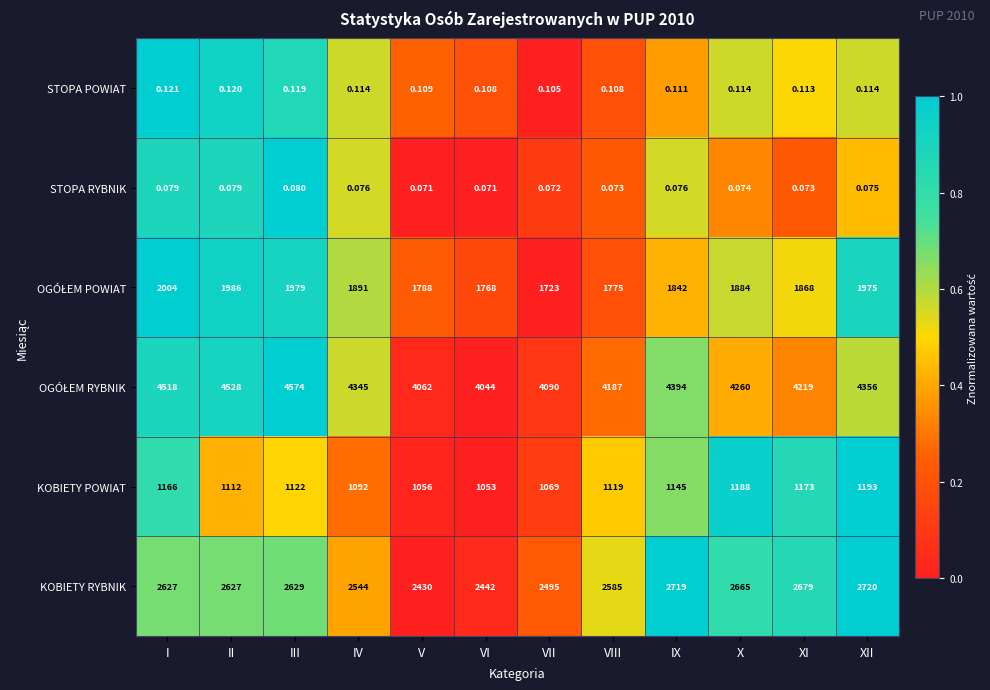

At which label does KOBIETY POWIAT first exceed 1122?

I